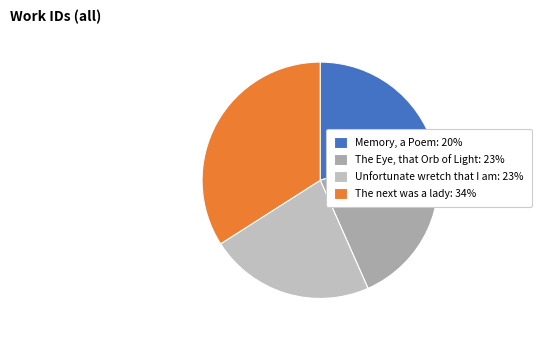

Is The Eye, that Orb of Light the majority of the pie?

No